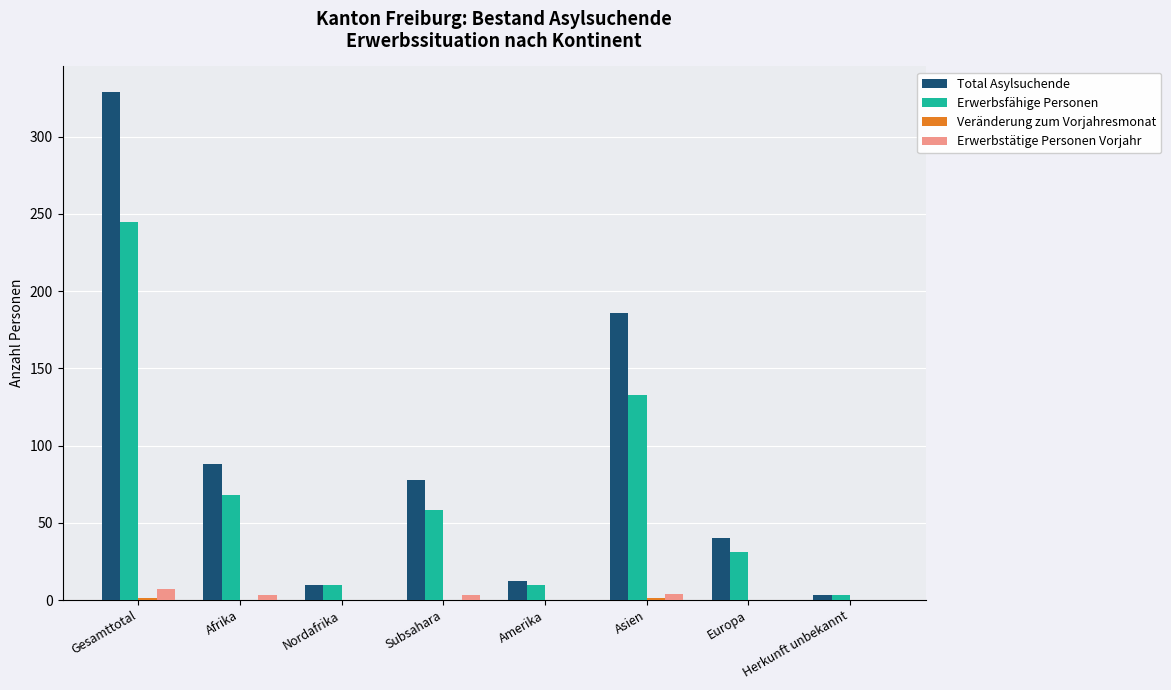

Which series has the largest total across all categories?

Total Asylsuchende